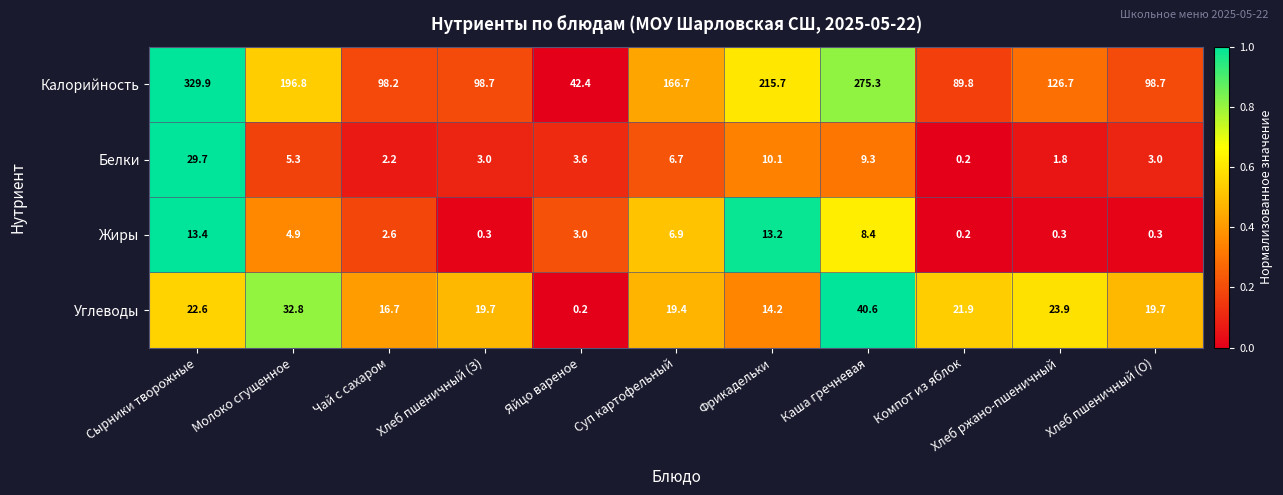

What is the highest value of the Углеводы series?

40.6